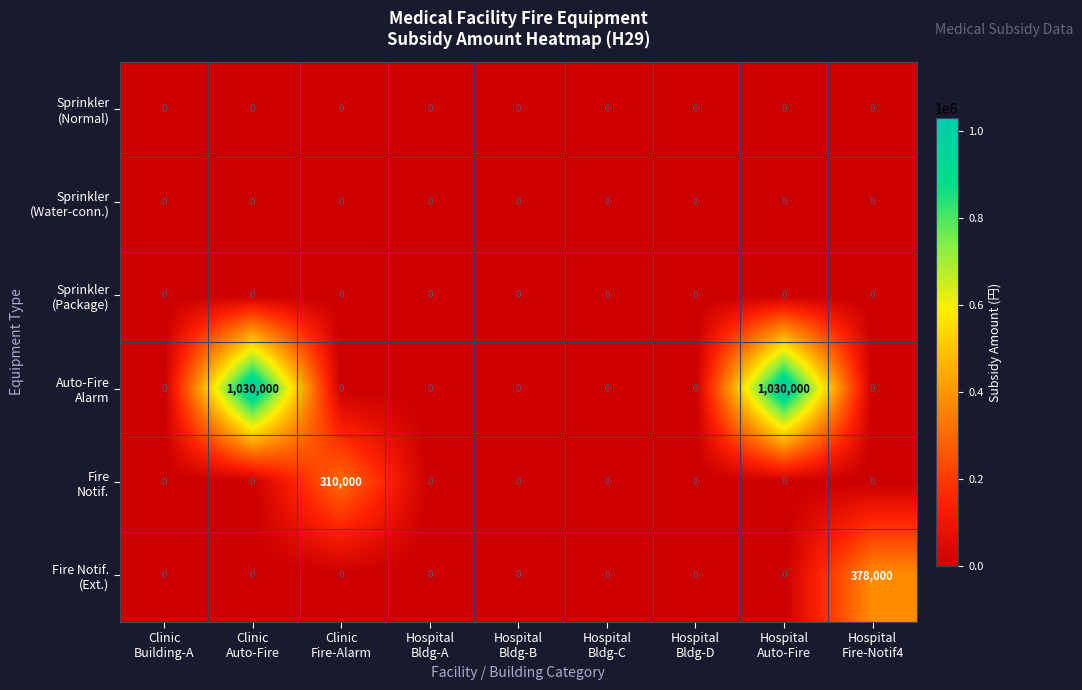

How many series are shown in this chart?

6